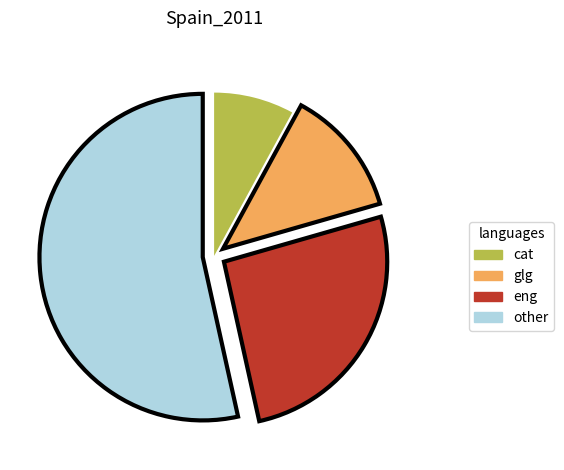

Approximately how many times larger is the value at eng compared to cat?

3.3